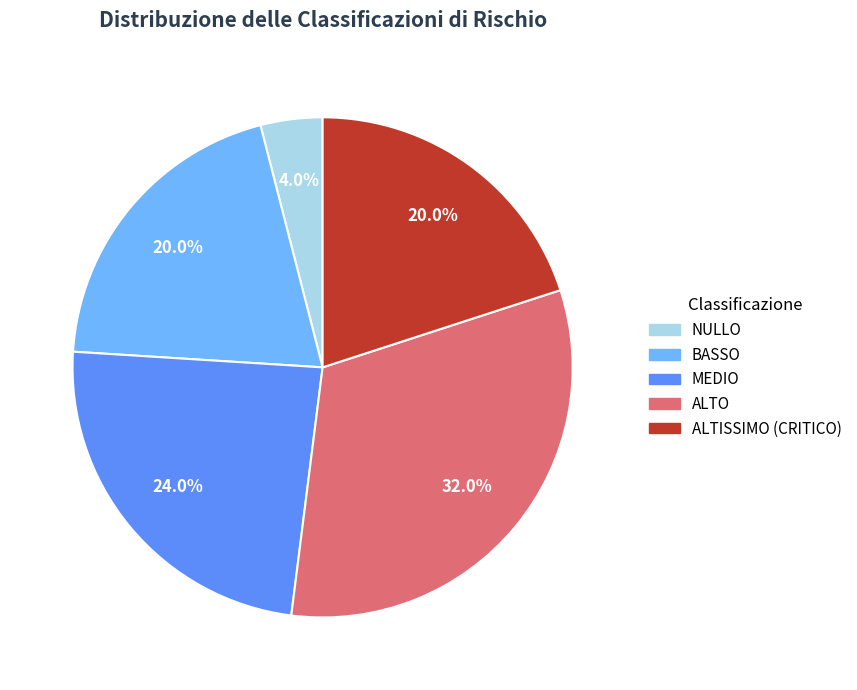

To the nearest percent, what percentage of the pie is ALTISSIMO (CRITICO)?

20%